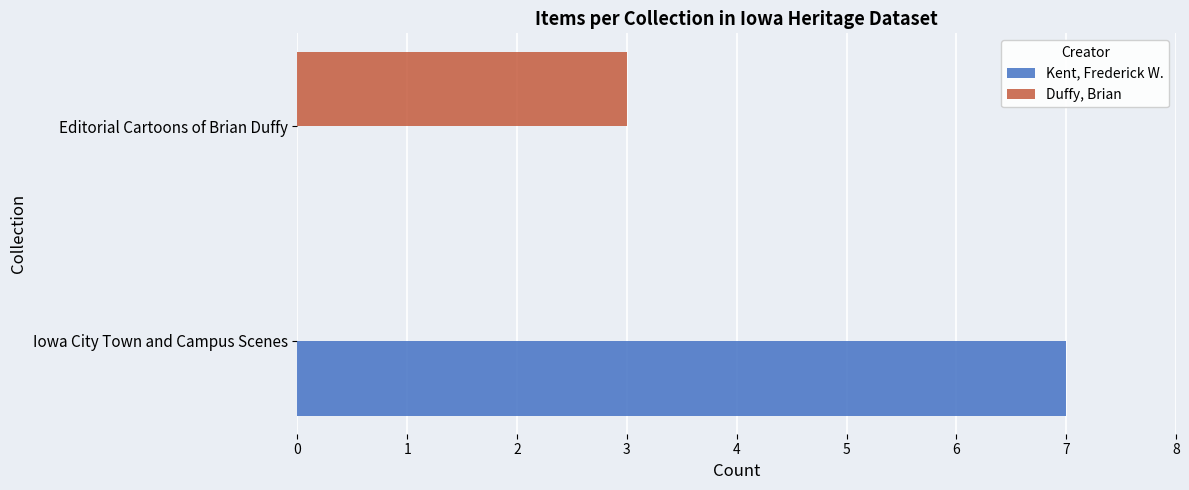

Read the Duffy, Brian value at Editorial Cartoons of Brian Duffy.

3